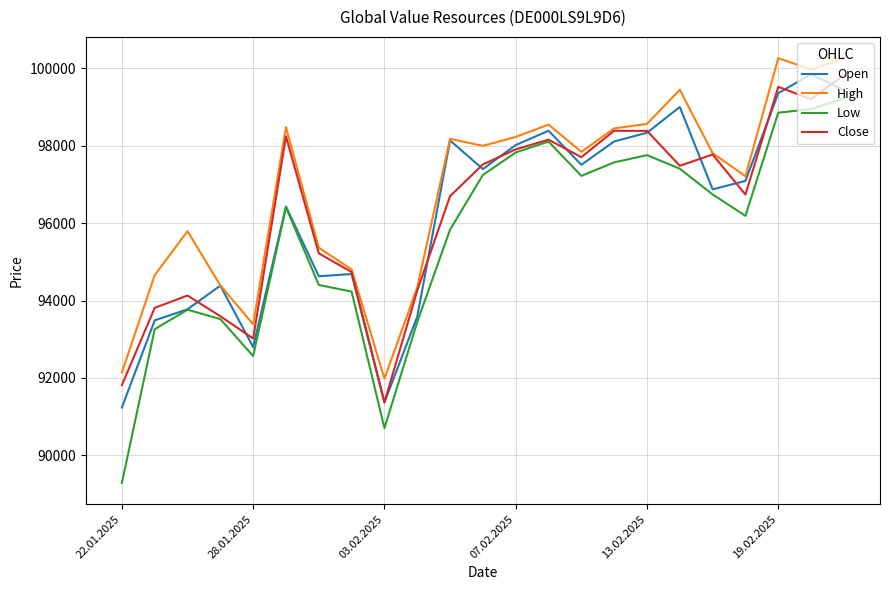

Which series has the largest total across all categories?

High